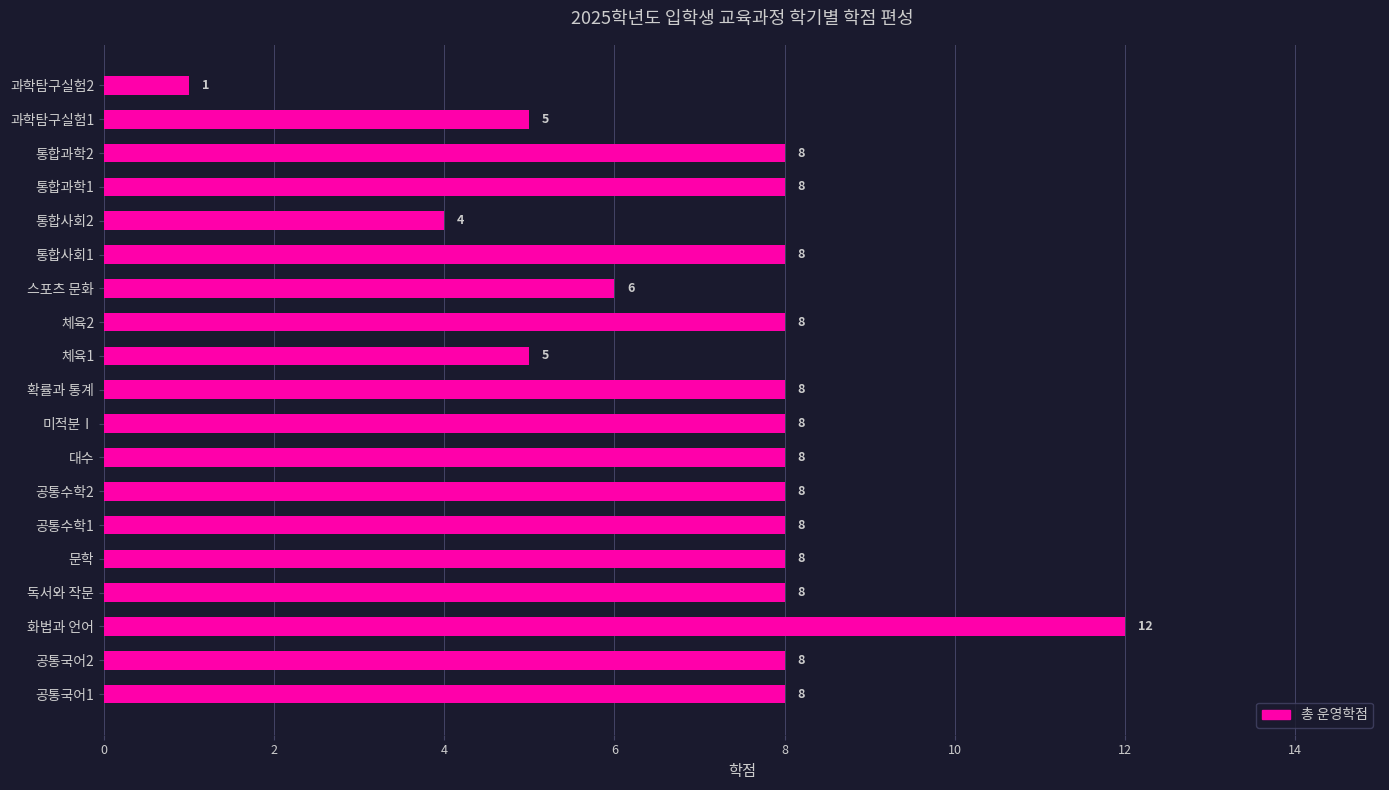

Where is the data nearest to the value 6?

스포츠 문화